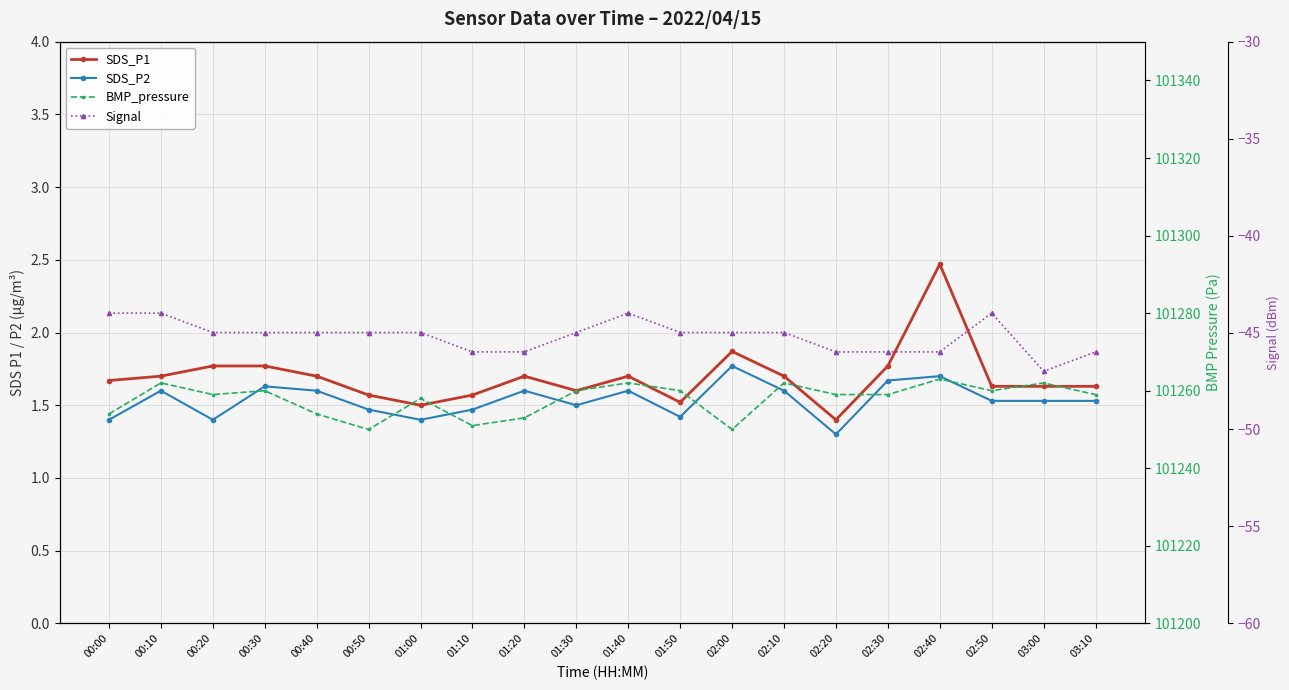

True or false: BMP_pressure and Signal cross at least once.

False